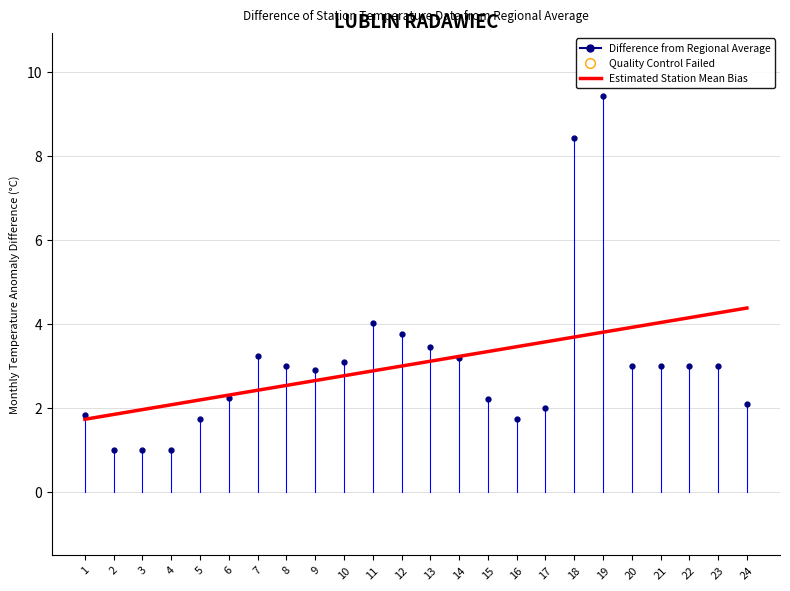

Where is Difference from Regional Average nearest to the value 5?

11